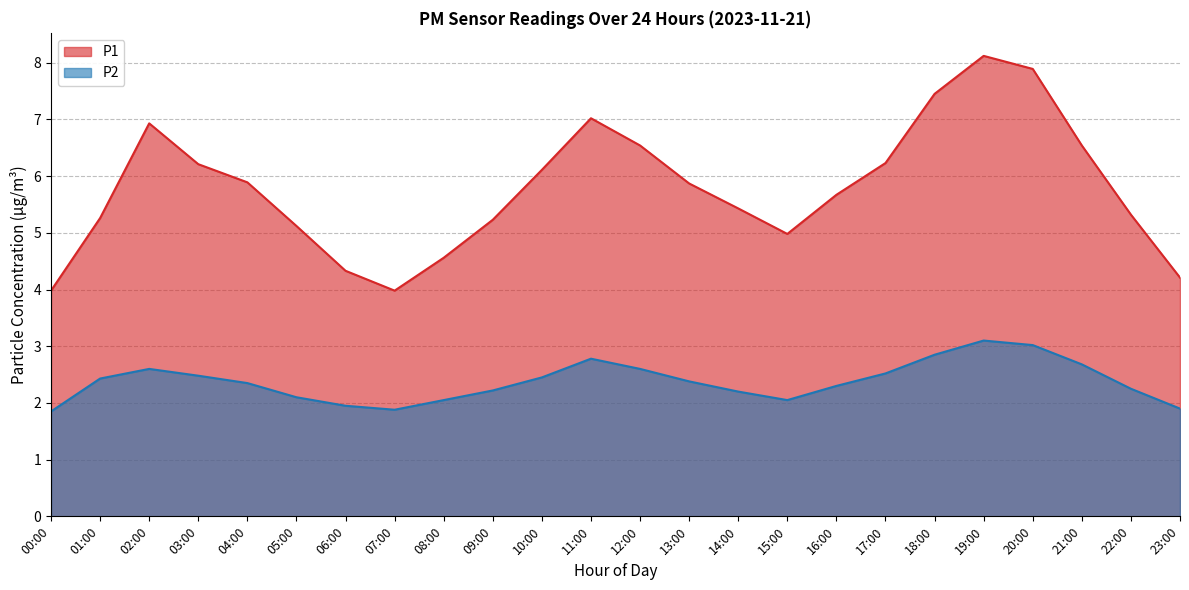

How many lines are shown in the chart?

2